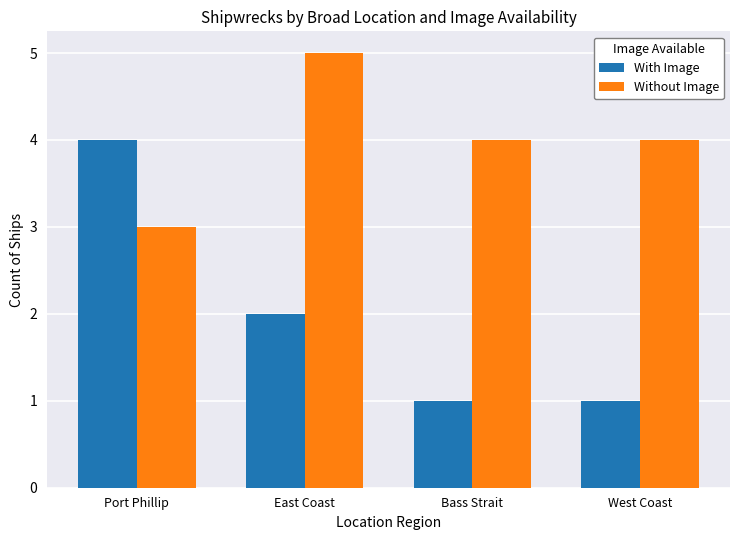

Which series has the largest range (max minus min)?

With Image